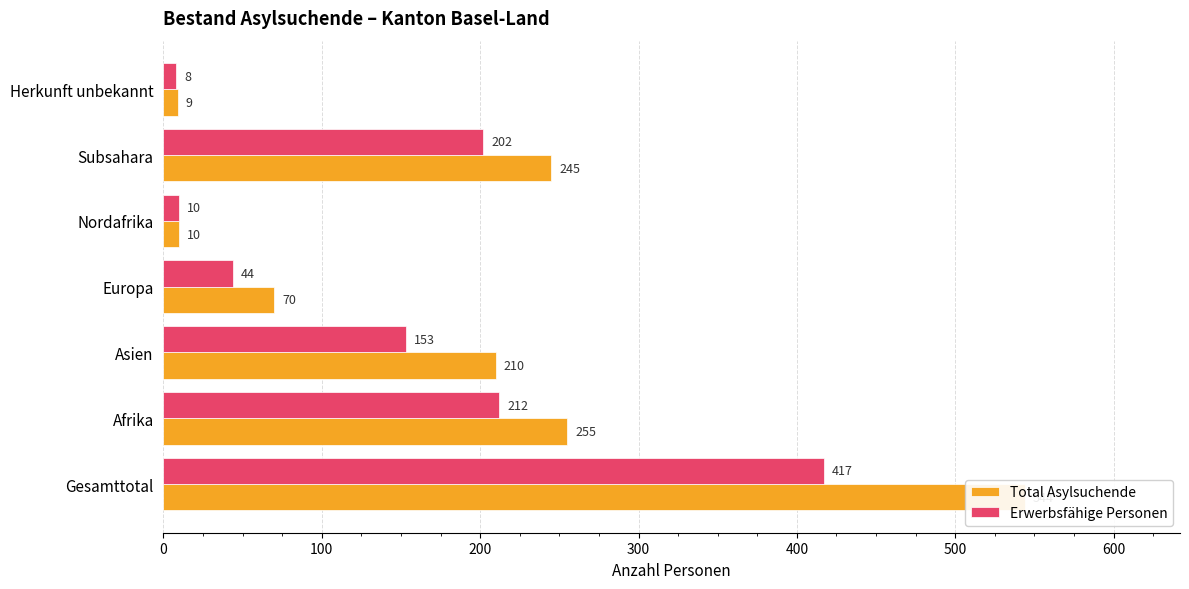

The value of Erwerbsfähige Personen at Nordafrika is 7. True or false?

False